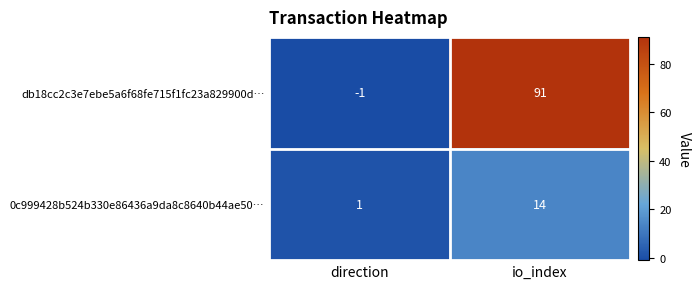

Reading left to right, what are all the values shown in this chart?

db18cc2c3e7ebe5a6f68fe715f1fc23a829900d…: -1	91
0c999428b524b330e86436a9da8c8640b44ae50…: 1	14